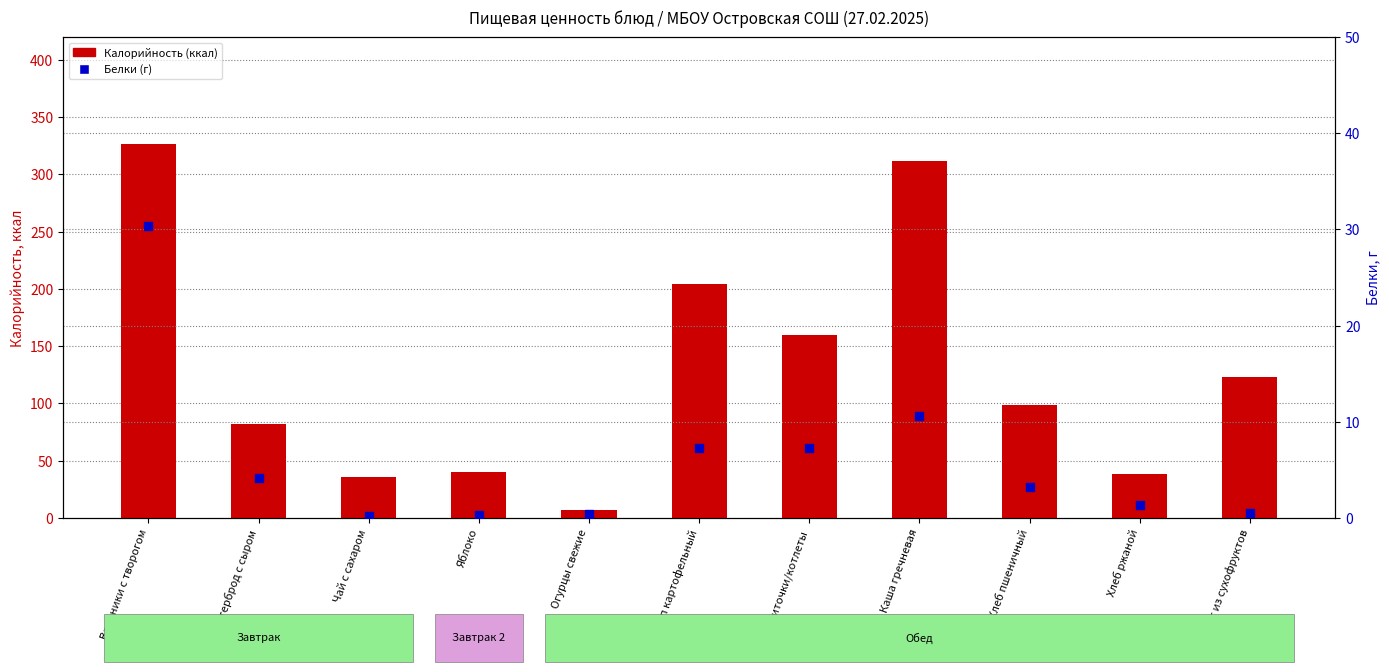

What is the total value across all series at Суп картофельный?

211.3